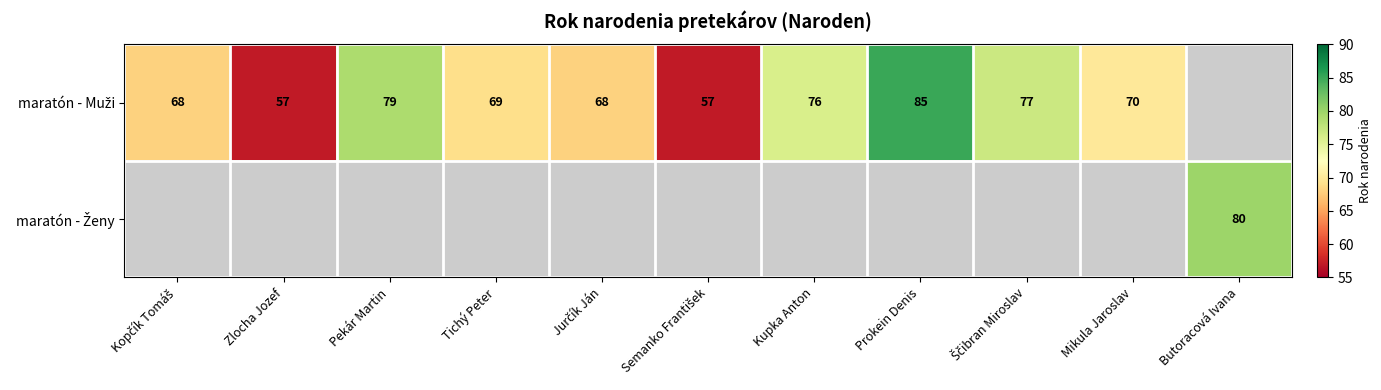

Where does the maratón - Muži series first go above 70?

Pekár Martin